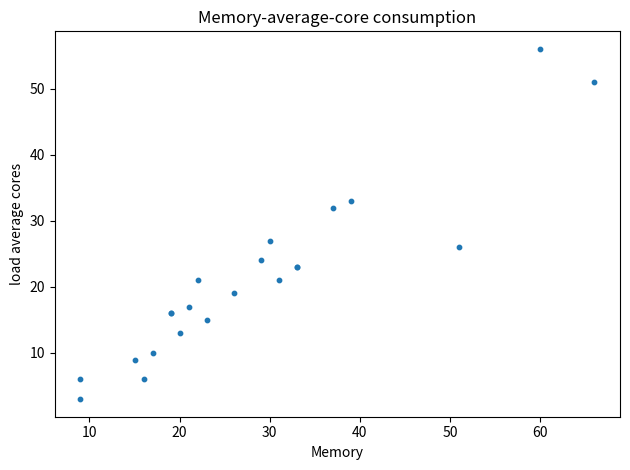

What Y value in the scatter plot is closest to 29?

27